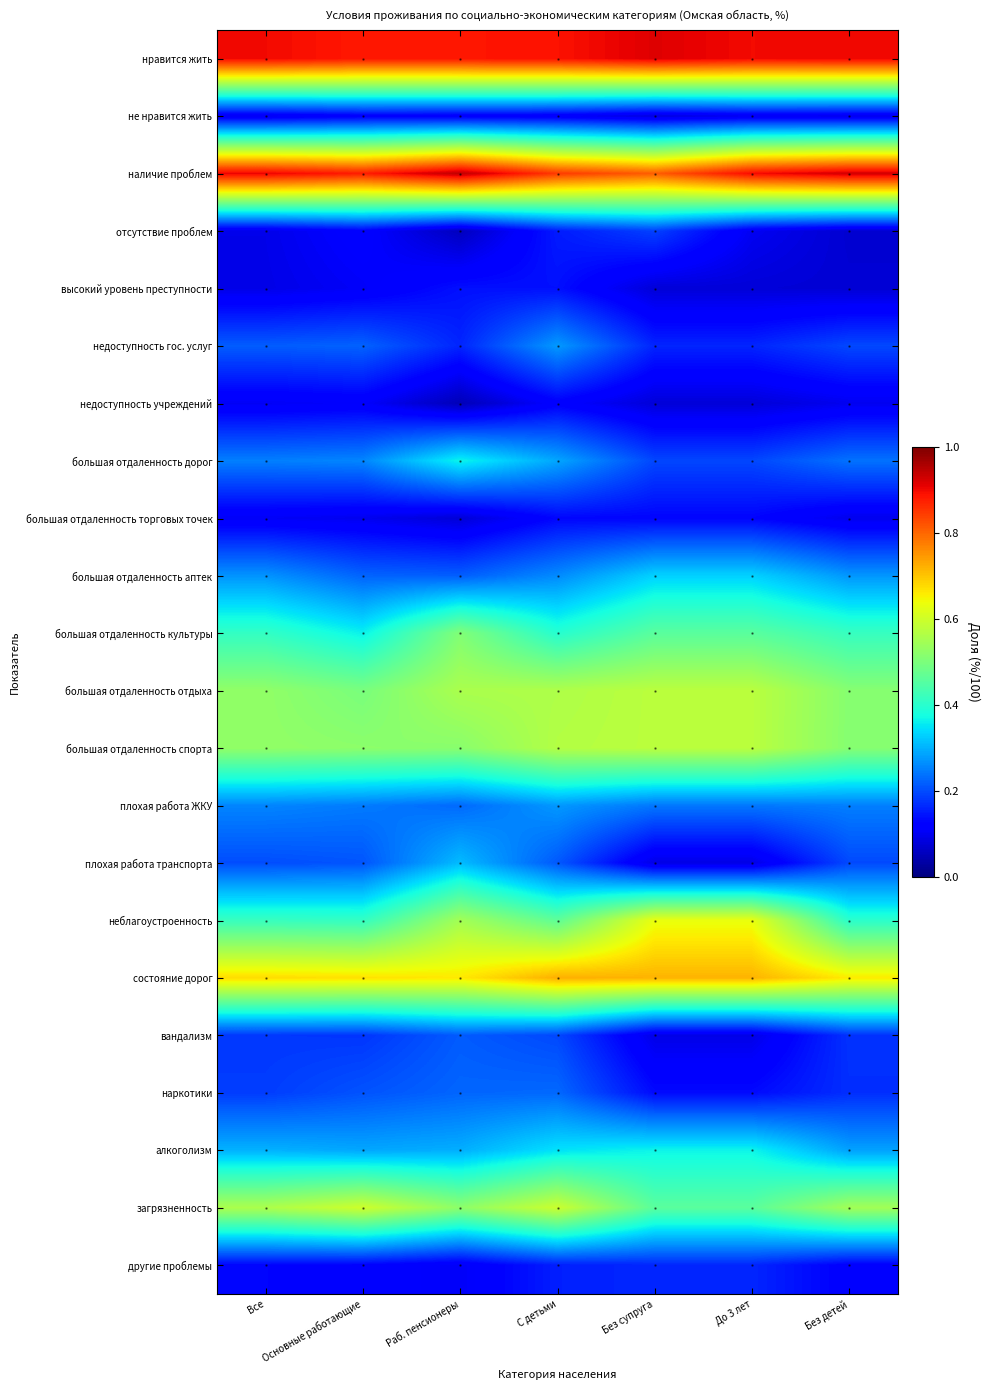

Reading left to right, transcribe all the data shown in this chart.

нравится жить: Все=0.9	Основные работающие=0.9	Раб. пенсионеры=0.9	С детьми=0.9	Без супруга=0.9	До 3 лет=0.9	Без детей=0.9
не нравится жить: Все=0.1	Основные работающие=0.1	Раб. пенсионеры=0.1	С детьми=0.1	Без супруга=0.1	До 3 лет=0.1	Без детей=0.1
наличие проблем: Все=0.9	Основные работающие=0.9	Раб. пенсионеры=0.9	С детьми=0.8	Без супруга=0.8	До 3 лет=0.9	Без детей=0.9
отсутствие проблем: Все=0.1	Основные работающие=0.1	Раб. пенсионеры=0.1	С детьми=0.2	Без супруга=0.2	До 3 лет=0.1	Без детей=0.1
высокий уровень преступности: Все=0.1	Основные работающие=0.1	Раб. пенсионеры=0.1	С детьми=0.1	Без супруга=0.1	До 3 лет=0.1	Без детей=0.1
недоступность гос. услуг: Все=0.2	Основные работающие=0.2	Раб. пенсионеры=0.2	С детьми=0.3	Без супруга=0.2	До 3 лет=0.2	Без детей=0.2
недоступность учреждений: Все=0.1	Основные работающие=0.1	Раб. пенсионеры=0.1	С детьми=0.1	Без супруга=0.1	До 3 лет=0.1	Без детей=0.1
большая отдаленность дорог: Все=0.3	Основные работающие=0.3	Раб. пенсионеры=0.4	С детьми=0.3	Без супруга=0.2	До 3 лет=0.2	Без детей=0.2
большая отдаленность торговых точек: Все=0.1	Основные работающие=0.1	Раб. пенсионеры=0.1	С детьми=0.1	Без супруга=0.1	До 3 лет=0.1	Без детей=0.1
большая отдаленность аптек: Все=0.3	Основные работающие=0.2	Раб. пенсионеры=0.2	С детьми=0.3	Без супруга=0.3	До 3 лет=0.3	Без детей=0.3
большая отдаленность культуры: Все=0.4	Основные работающие=0.4	Раб. пенсионеры=0.5	С детьми=0.4	Без супруга=0.5	До 3 лет=0.5	Без детей=0.4
большая отдаленность отдыха: Все=0.5	Основные работающие=0.5	Раб. пенсионеры=0.6	С детьми=0.6	Без супруга=0.6	До 3 лет=0.6	Без детей=0.5
большая отдаленность спорта: Все=0.5	Основные работающие=0.5	Раб. пенсионеры=0.5	С детьми=0.6	Без супруга=0.6	До 3 лет=0.6	Без детей=0.5
плохая работа ЖКУ: Все=0.3	Основные работающие=0.2	Раб. пенсионеры=0.2	С детьми=0.3	Без супруга=0.2	До 3 лет=0.2	Без детей=0.3
плохая работа транспорта: Все=0.2	Основные работающие=0.2	Раб. пенсионеры=0.3	С детьми=0.2	Без супруга=0.1	До 3 лет=0.1	Без детей=0.2
неблагоустроенность: Все=0.4	Основные работающие=0.4	Раб. пенсионеры=0.5	С детьми=0.5	Без супруга=0.6	До 3 лет=0.6	Без детей=0.4
состояние дорог: Все=0.7	Основные работающие=0.7	Раб. пенсионеры=0.7	С детьми=0.7	Без супруга=0.7	До 3 лет=0.7	Без детей=0.7
вандализм: Все=0.2	Основные работающие=0.2	Раб. пенсионеры=0.2	С детьми=0.2	Без супруга=0.1	До 3 лет=0.1	Без детей=0.2
наркотики: Все=0.2	Основные работающие=0.2	Раб. пенсионеры=0.2	С детьми=0.2	Без супруга=0.1	До 3 лет=0.1	Без детей=0.2
алкоголизм: Все=0.3	Основные работающие=0.3	Раб. пенсионеры=0.3	С детьми=0.3	Без супруга=0.4	До 3 лет=0.4	Без детей=0.3
загрязненность: Все=0.6	Основные работающие=0.6	Раб. пенсионеры=0.5	С детьми=0.6	Без супруга=0.5	До 3 лет=0.5	Без детей=0.5
другие проблемы: Все=0.1	Основные работающие=0.1	Раб. пенсионеры=0.1	С детьми=0.2	Без супруга=0.2	До 3 лет=0.2	Без детей=0.1